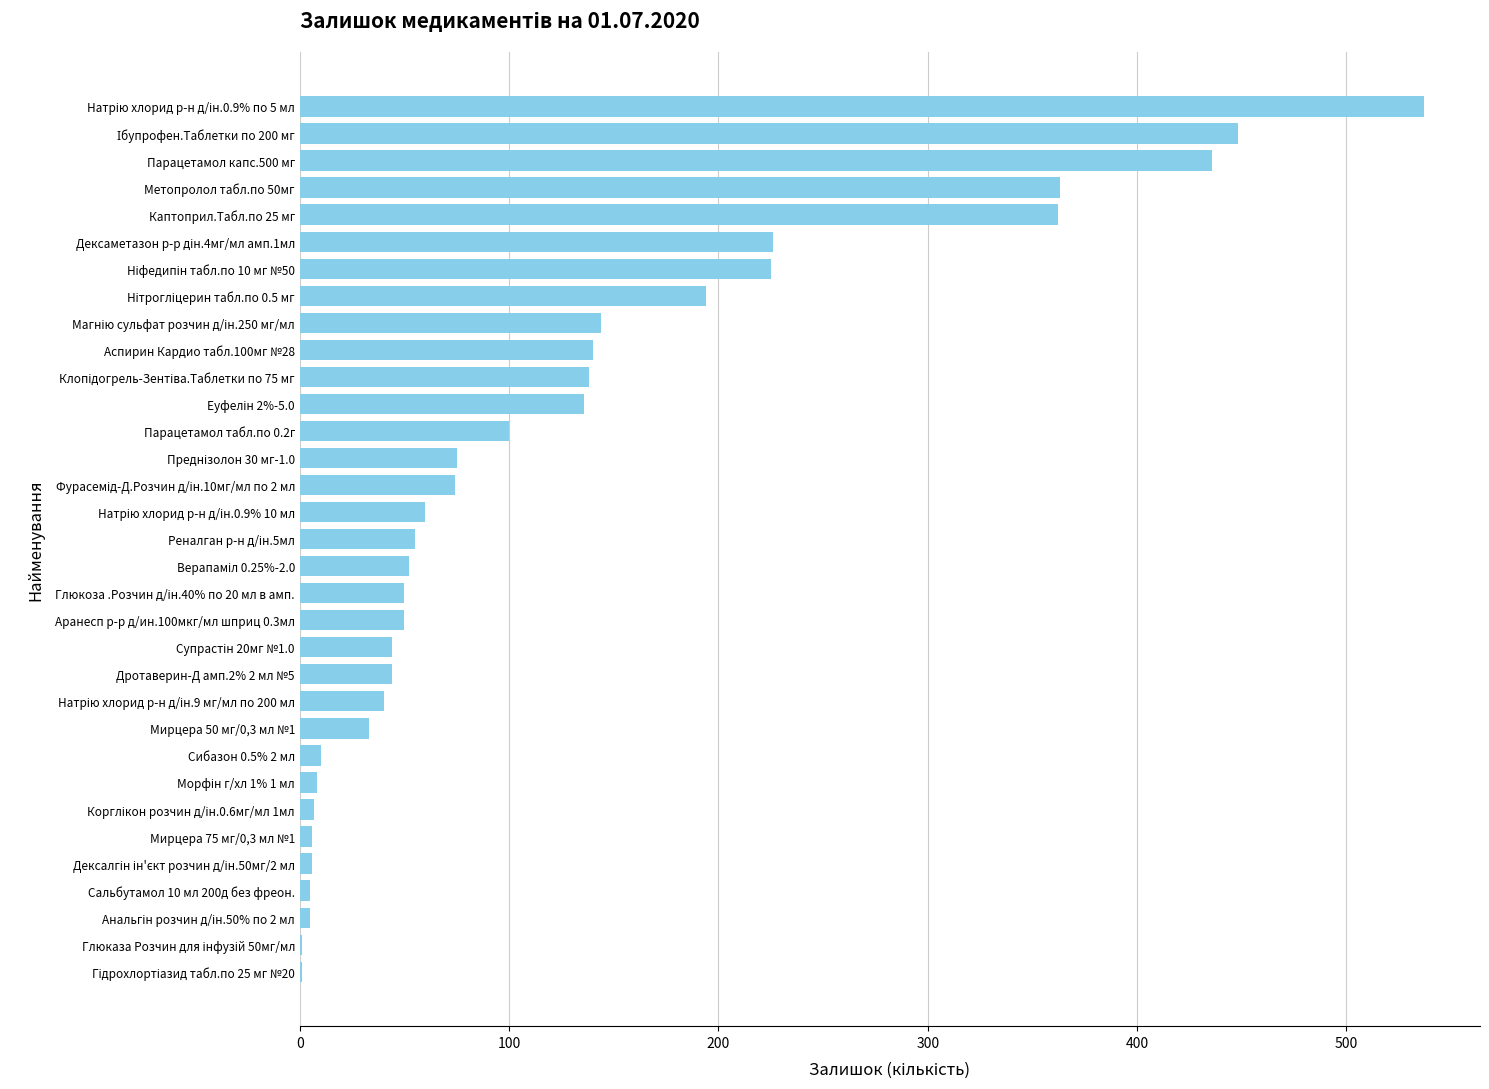

The value at Метопролол табл.по 50мг is 363.0. True or false?

True